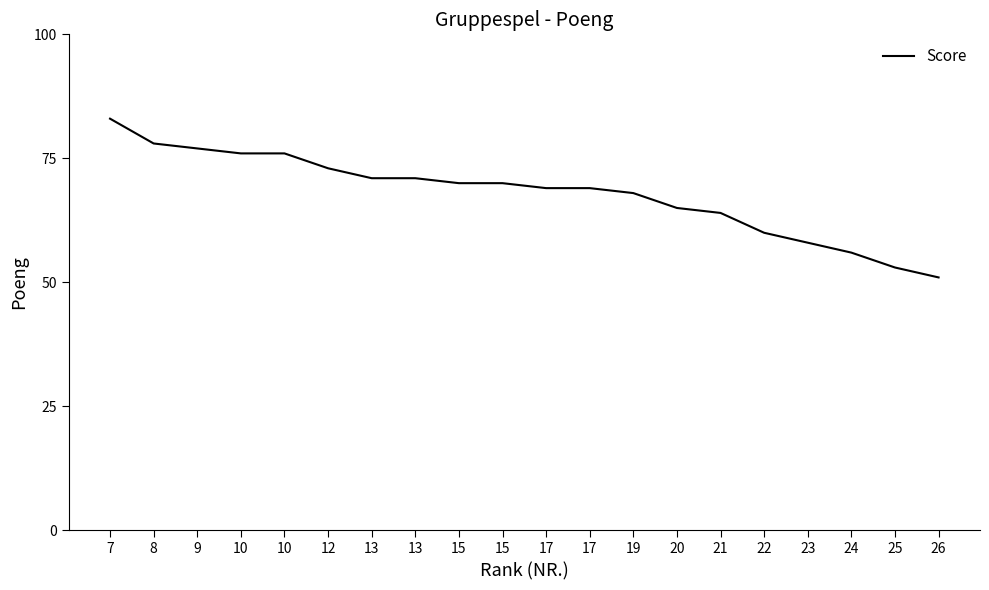

What is the difference between the maximum and minimum values?

32